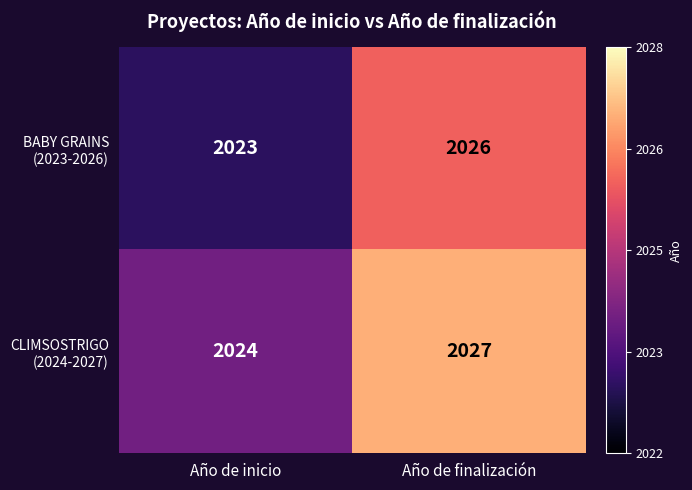

Which label corresponds to the largest value in the chart?

Año de finalización